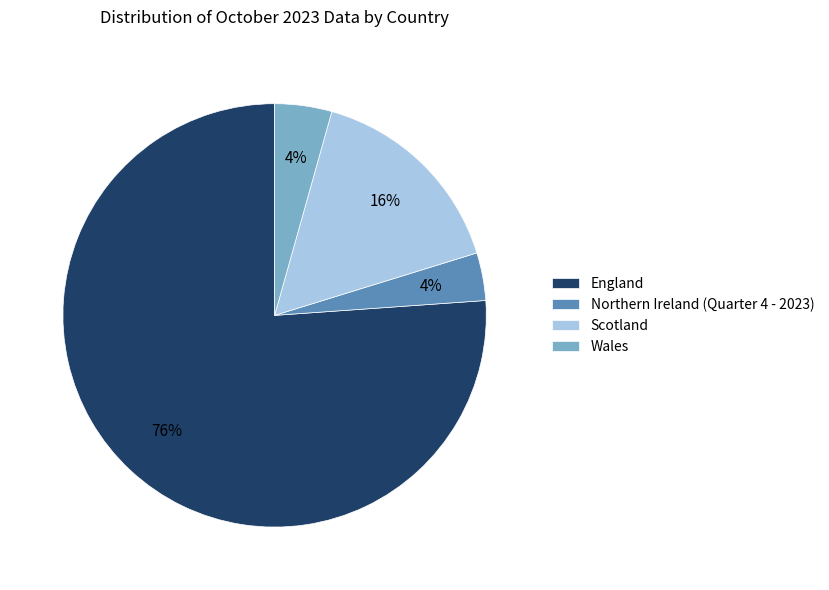

How many segments does this pie chart have?

4